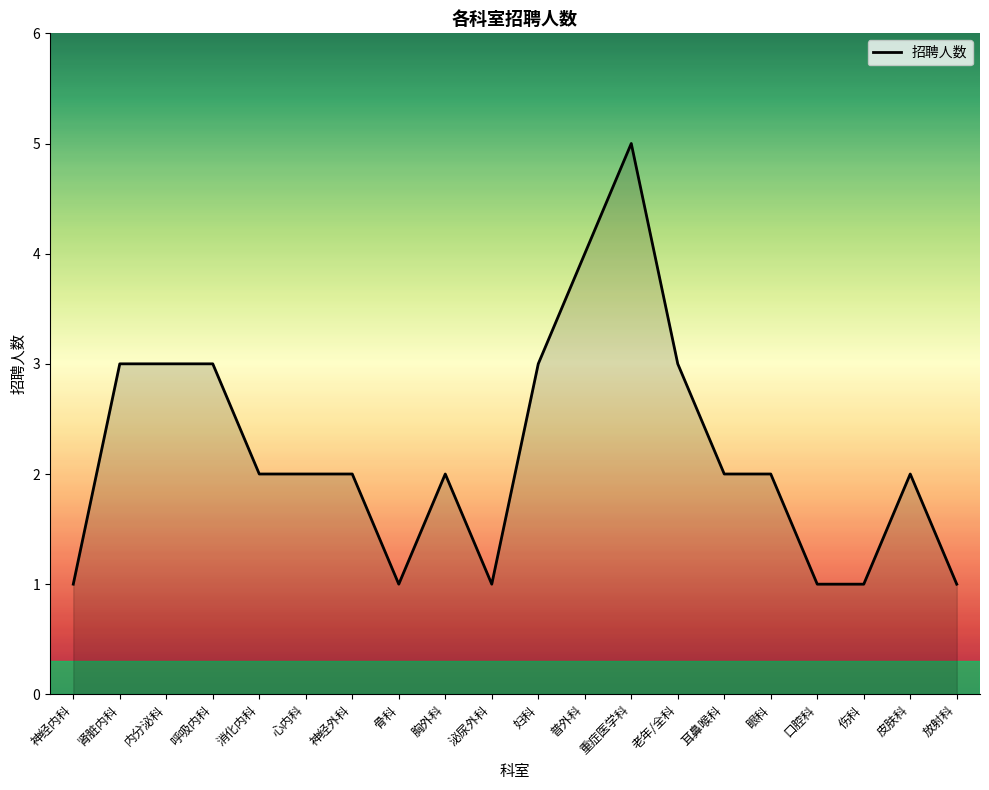

What value does the data have at 呼吸内科?

3